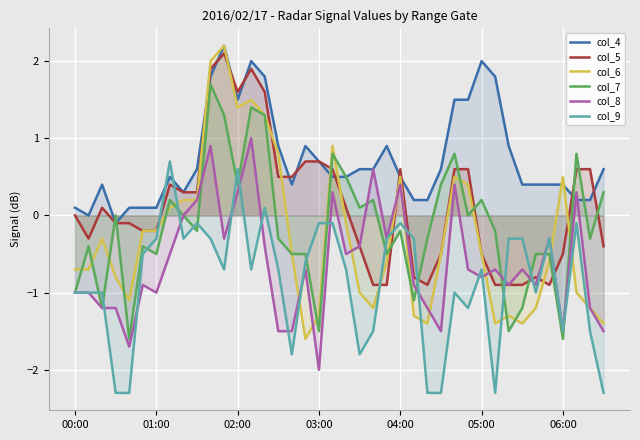

What is the minimum value for col_9?

-2.3